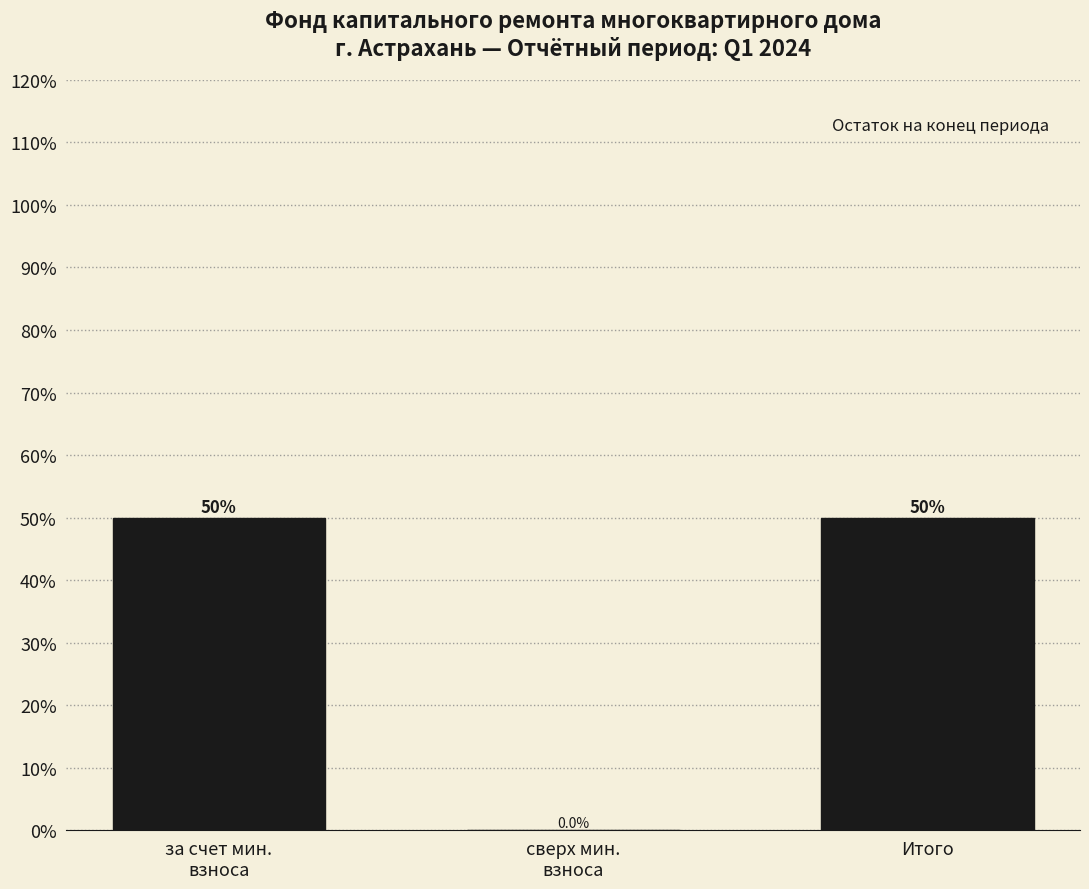

What is the greatest value displayed?

50